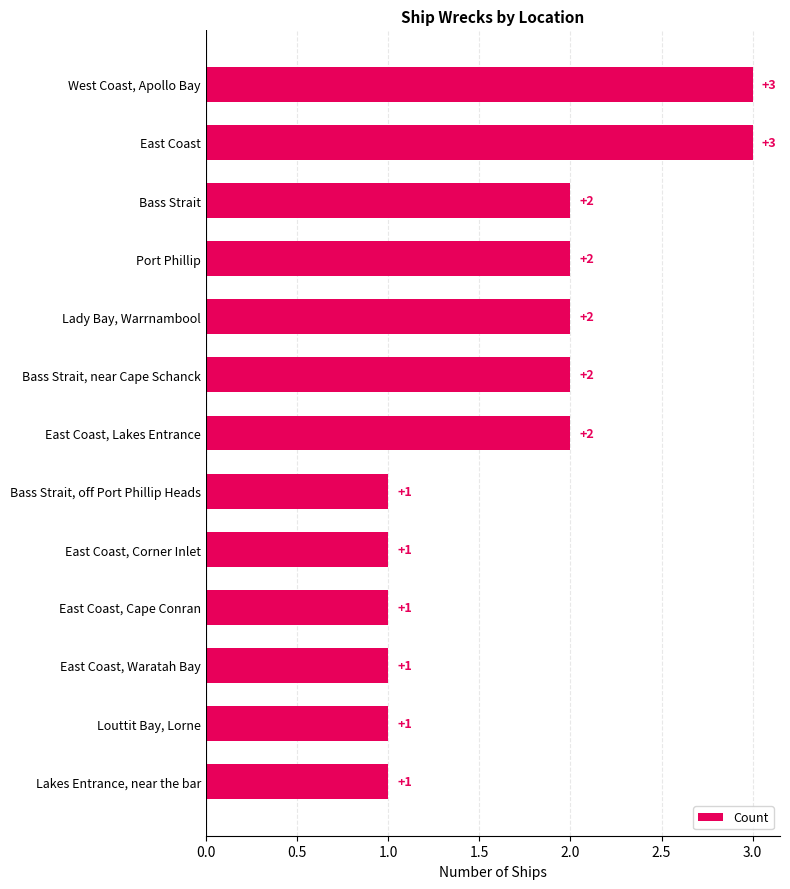

What is the maximum value shown in the chart?

3